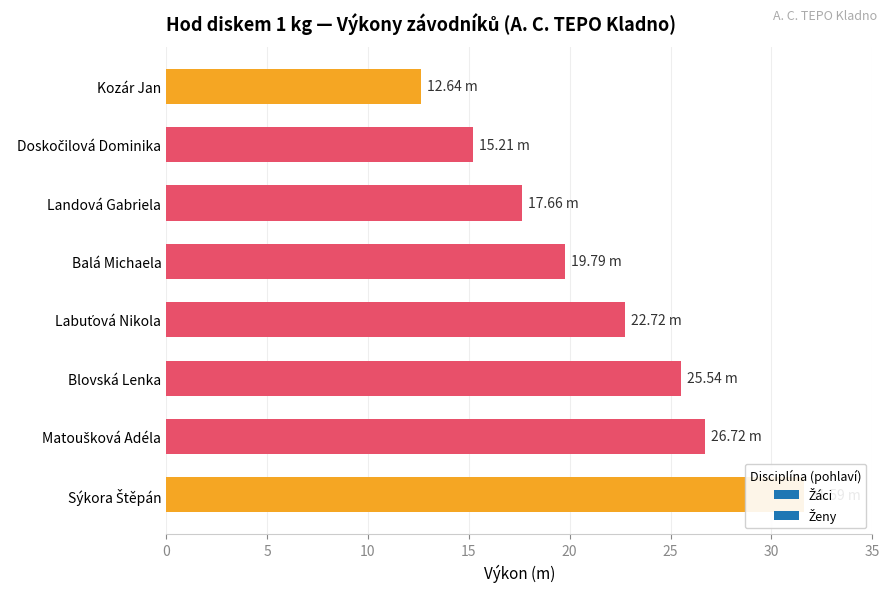

The value at Doskočilová Dominika is 20.3. True or false?

False